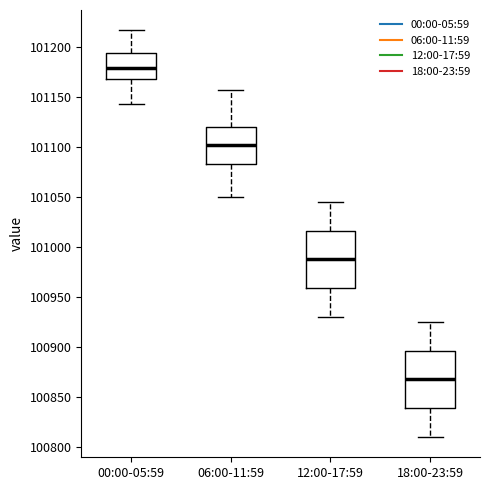

Reading left to right, transcribe this box plot: for each box, give where its median line is, the range the box spans, and where its two whiskers end, as read against the y-axis. The values are not printed on the chart, so give them approximately, as read against the axis.

00:00-05:59: median 101180, box 101165 to 101195, whiskers 101140 to 101215
06:00-11:59: median 101100, box 101085 to 101120, whiskers 101050 to 101155
12:00-17:59: median 100990, box 100960 to 101015, whiskers 100930 to 101045
18:00-23:59: median 100870, box 100840 to 100895, whiskers 100810 to 100925